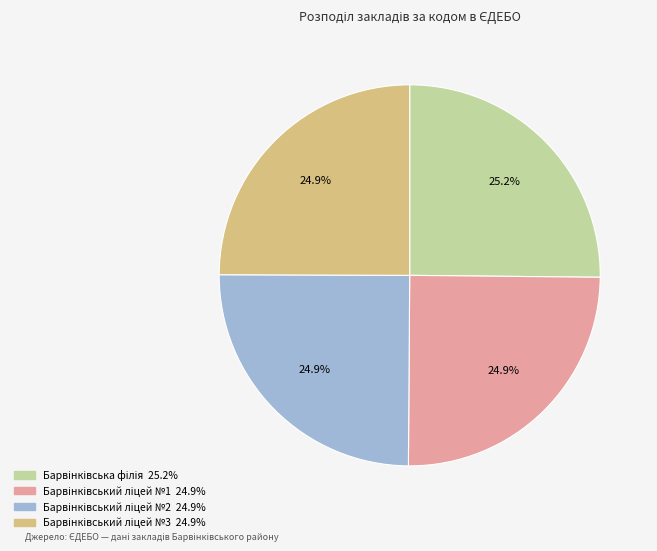

Count the number of slices in the pie.

4